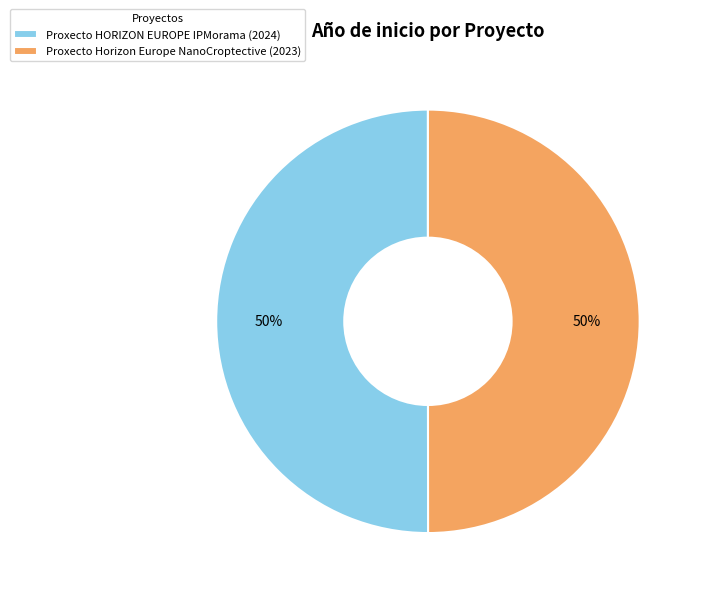

Approximately how many times larger is the value at Proxecto Horizon Europe NanoCroptective (2023) compared to Proxecto HORIZON EUROPE IPMorama (2024)?

1.0